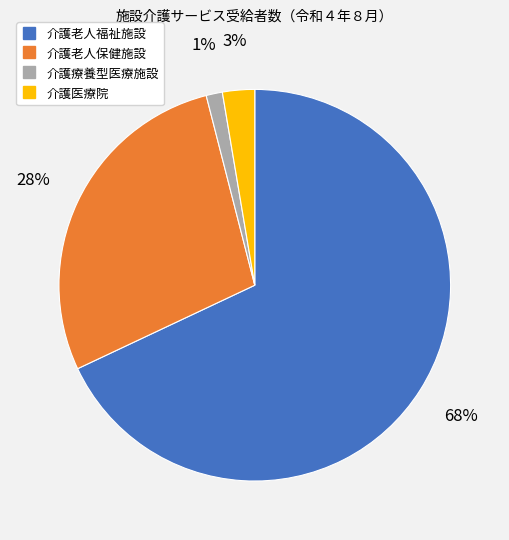

Do 介護老人福祉施設 and 介護医療院 together represent more than half of the pie?

Yes